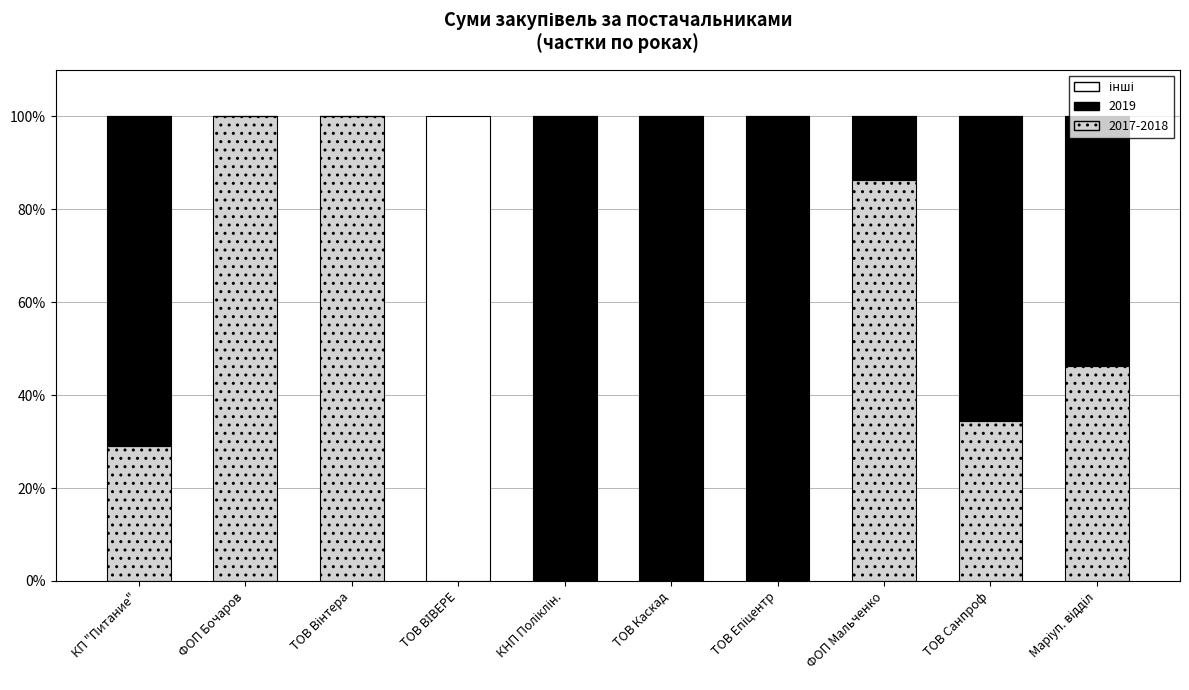

What is the maximum value for 2017-2018?

100.0